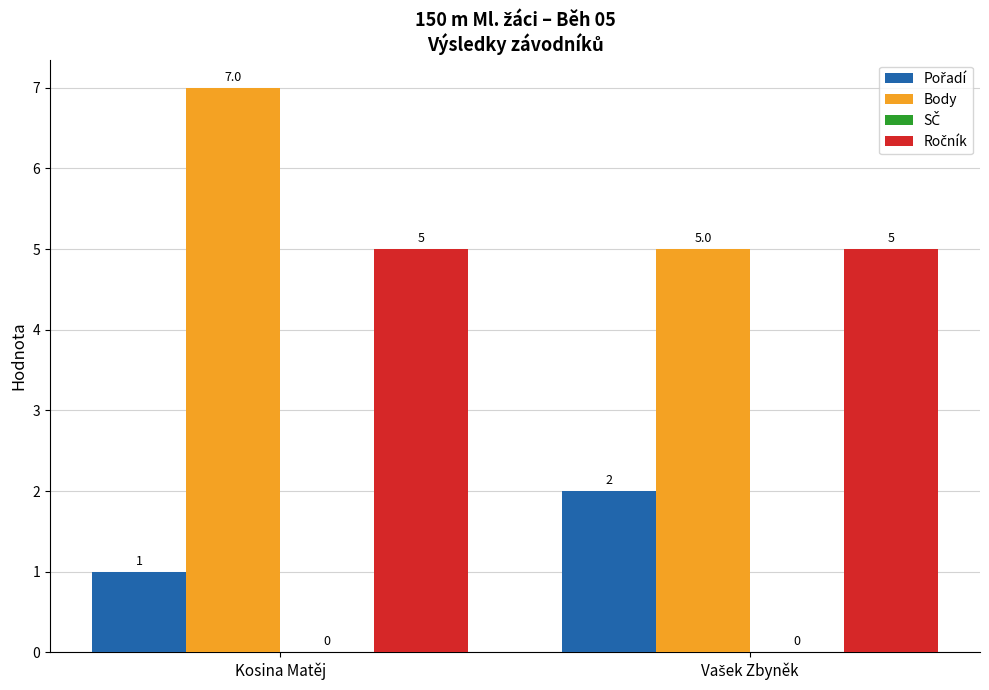

At which category does the chart reach its peak across all series?

Kosina Matěj